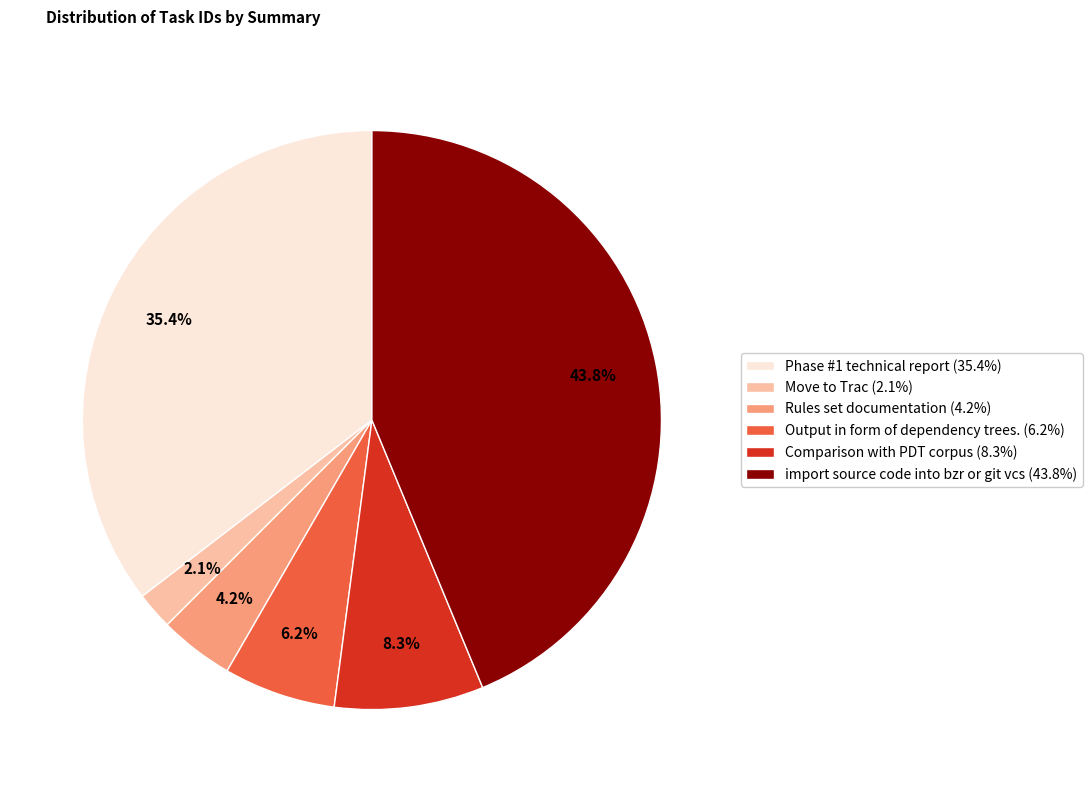

How many segments does this pie chart have?

6